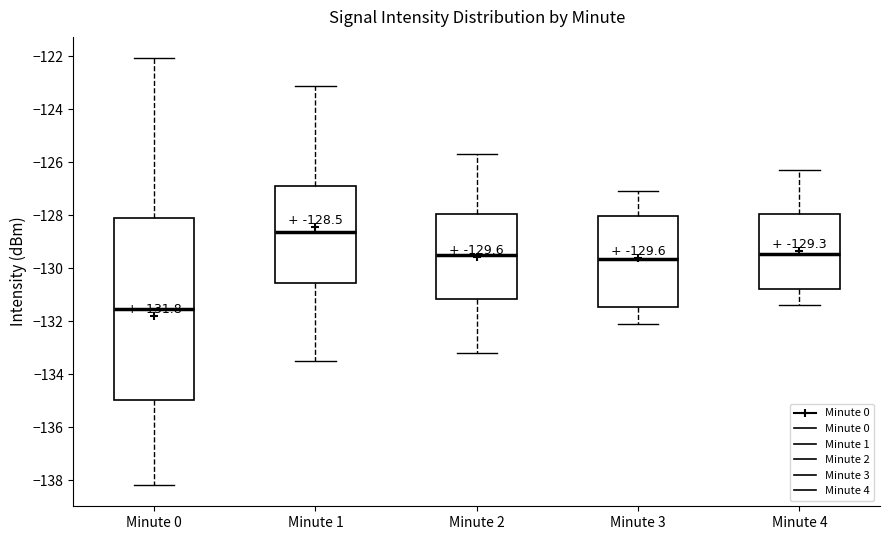

Comparing the boxes themselves (not the whiskers), which one is the tallest?

Minute 0